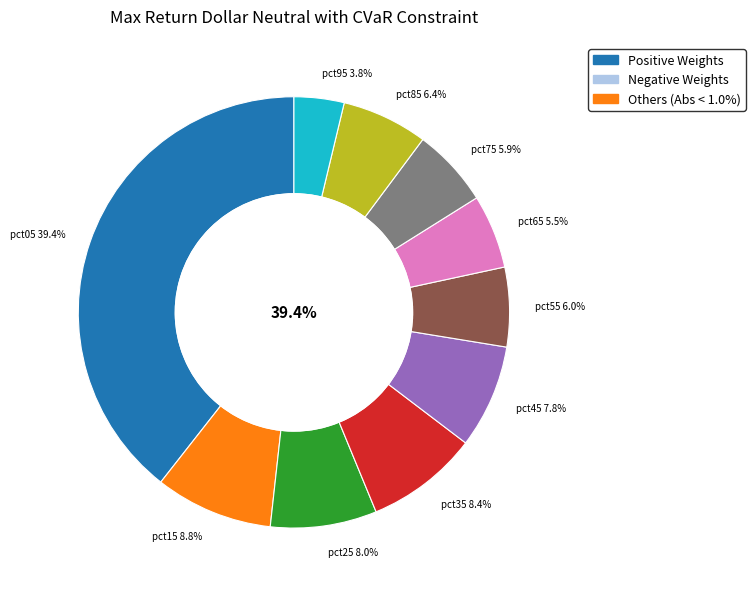

What is the largest slice in the pie chart?

pct05